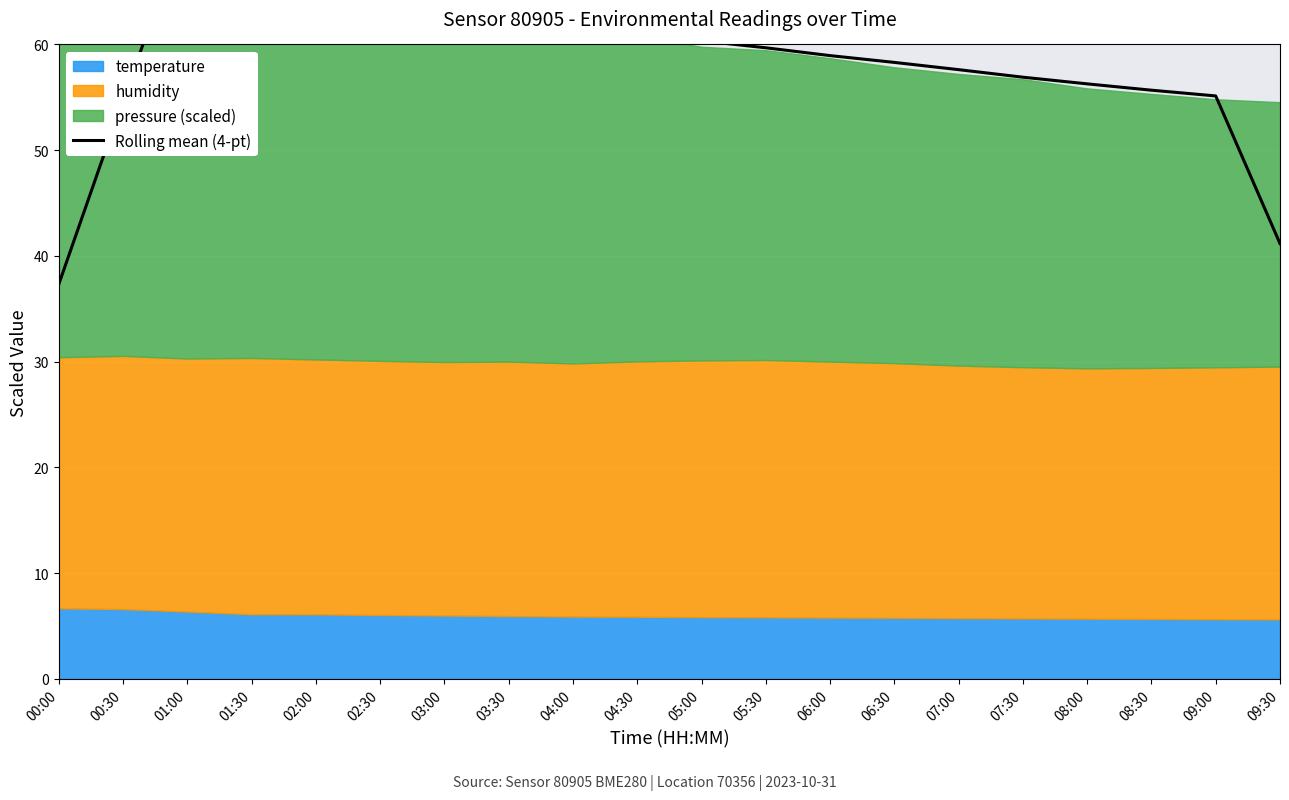

What is the change in value from 07:00 to 08:00?

-1.3